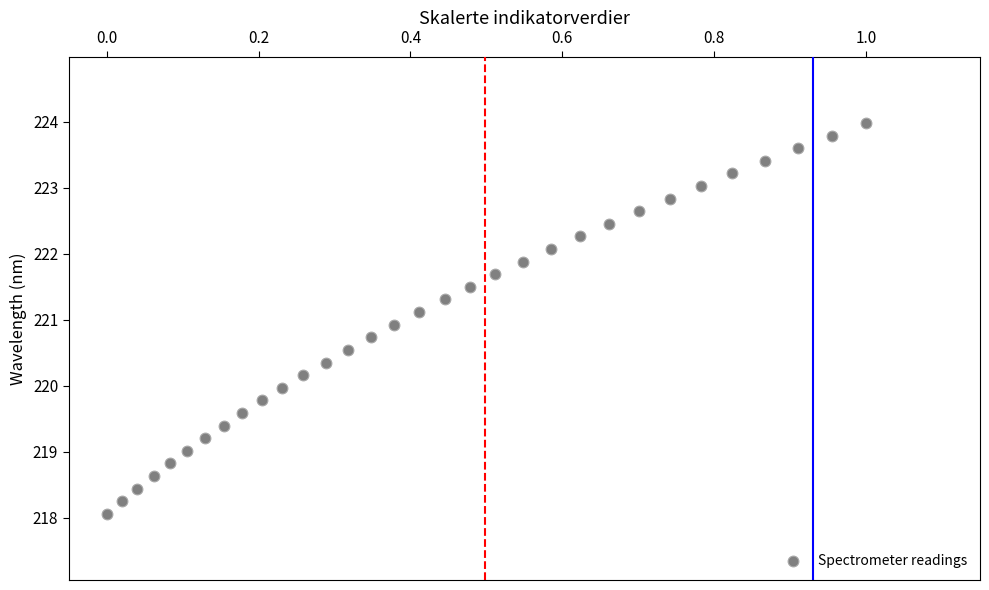

What is the range of X values (max minus min)?

1.0